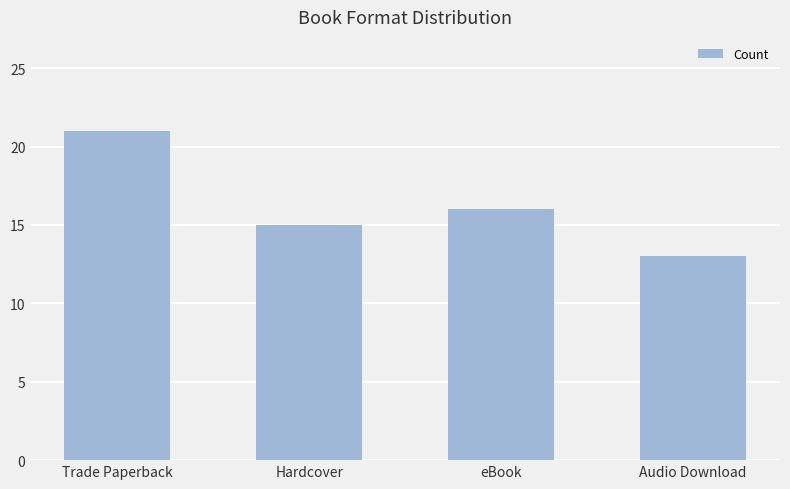

Reading left to right, what are all the values shown in this chart?

Trade Paperback=21	Hardcover=15	eBook=16	Audio Download=13